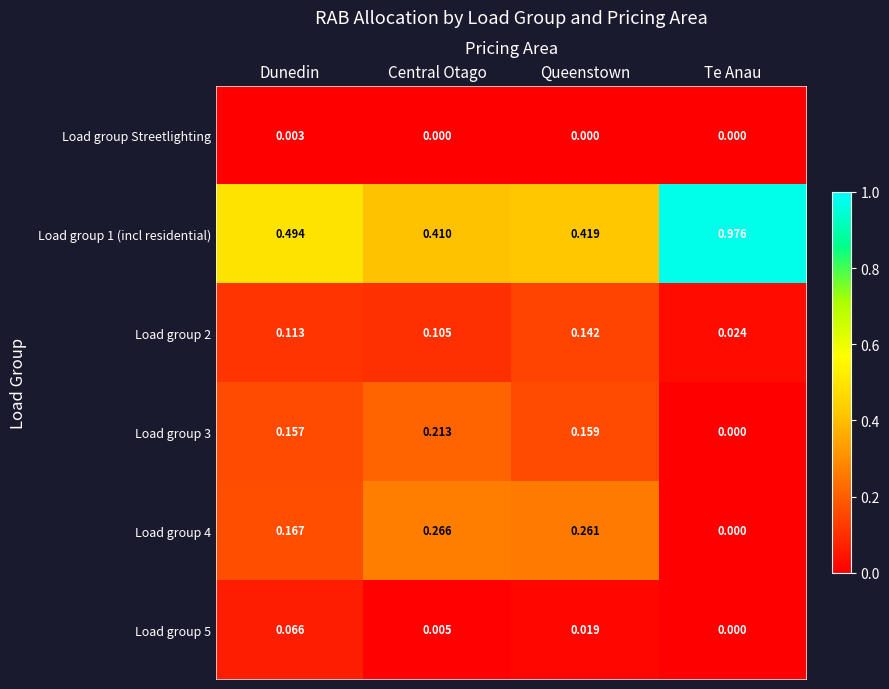

Between Queenstown and Te Anau, which series saw the biggest shift?

Load group 1 (incl residential)